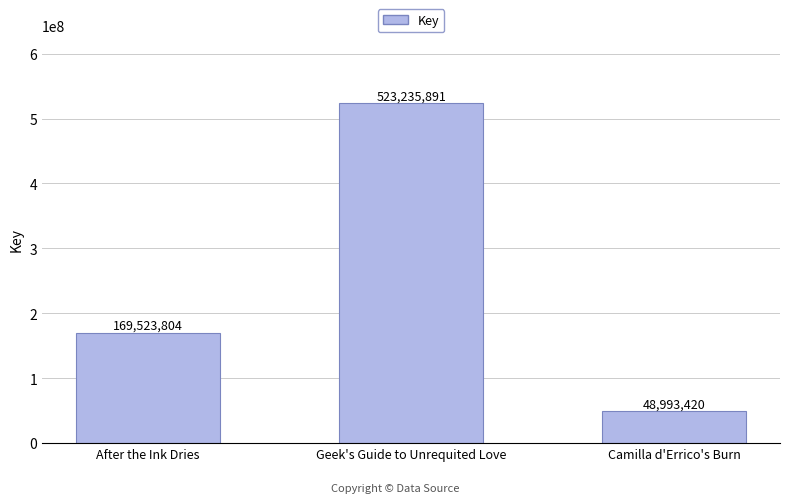

What is the smallest value displayed?

48993420